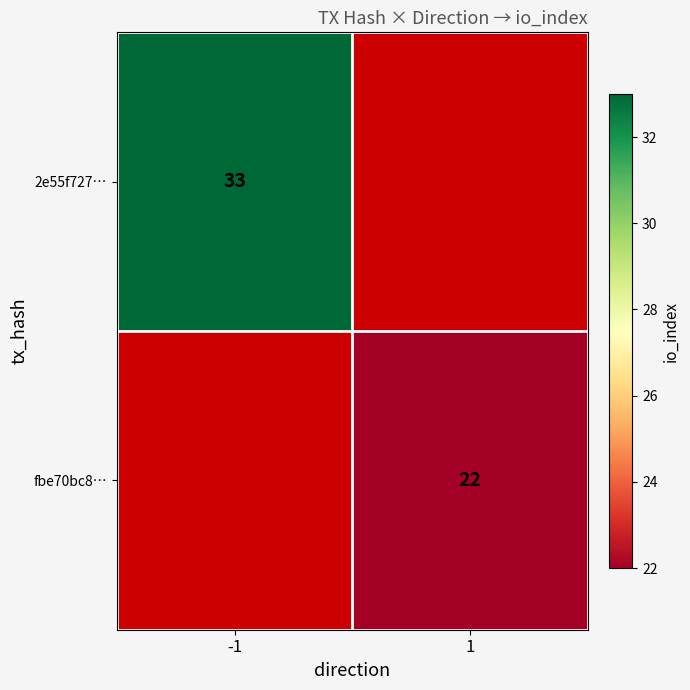

How many data points does each series have?

2